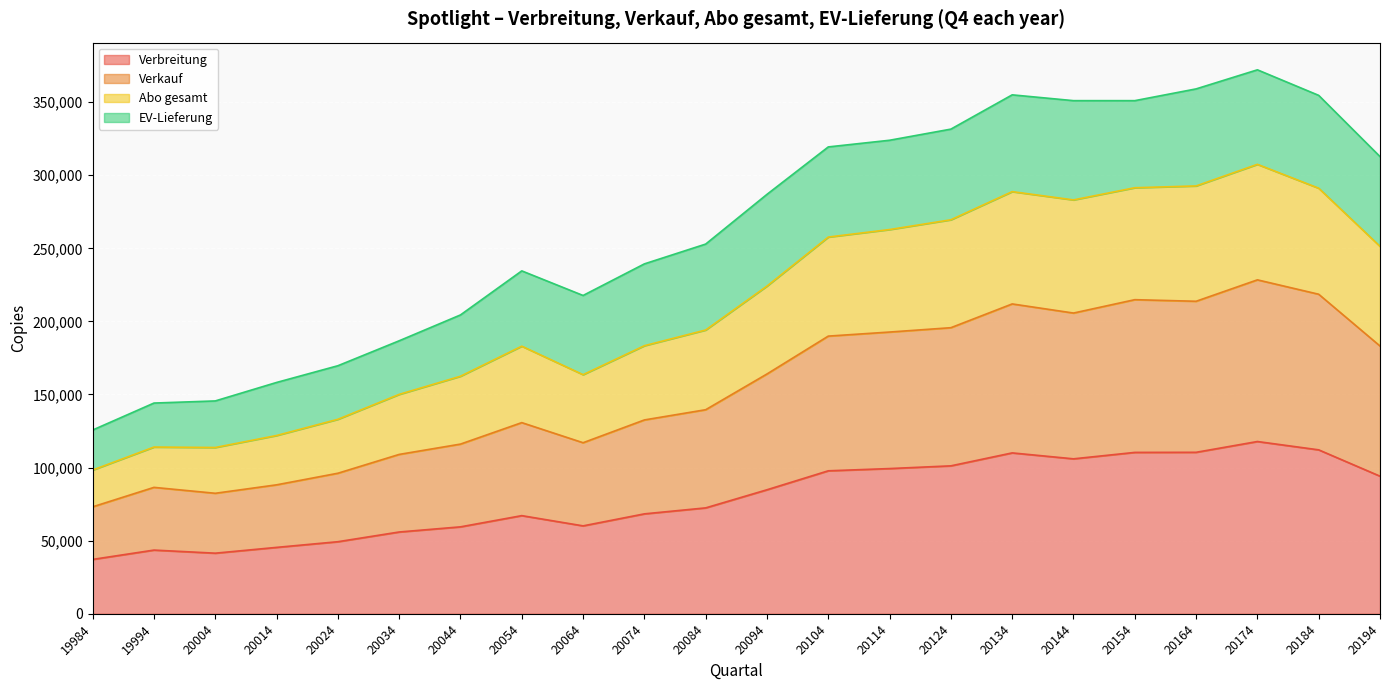

What is the total value across all series at 20164?

359041